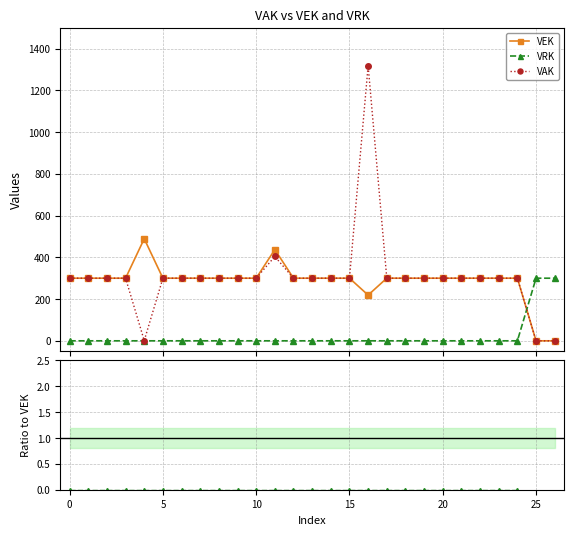

Rank the series at 14 from highest to lowest value.

VEK, VAK, VRK, VRK/VEK